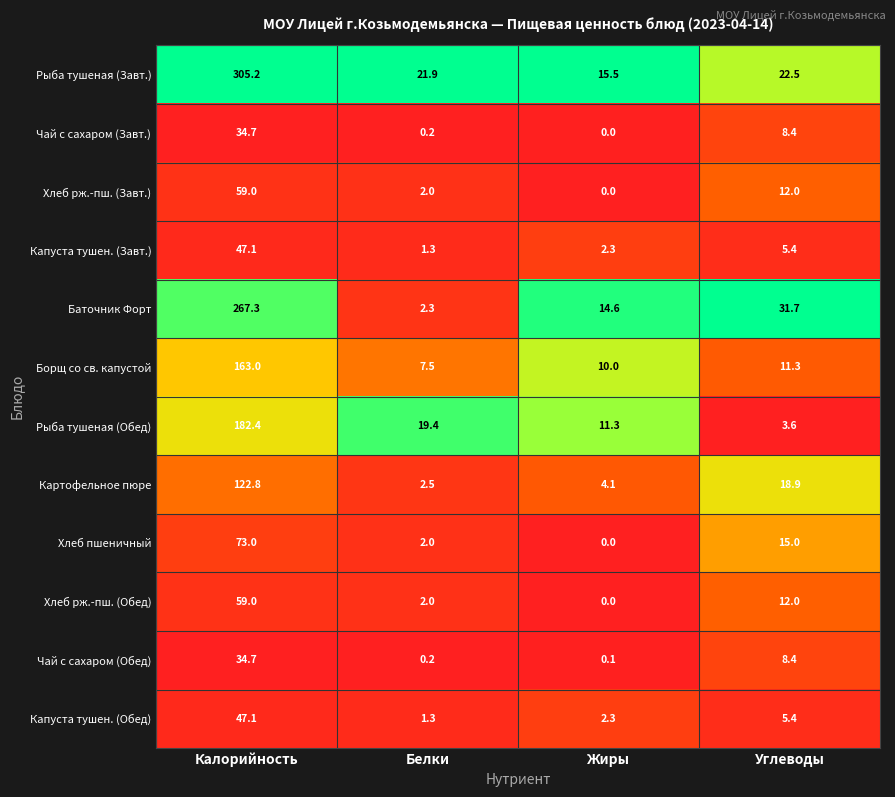

Rank the categories by Чай с сахаром (Обед) value from lowest to highest.

Жиры, Белки, Углеводы, Калорийность